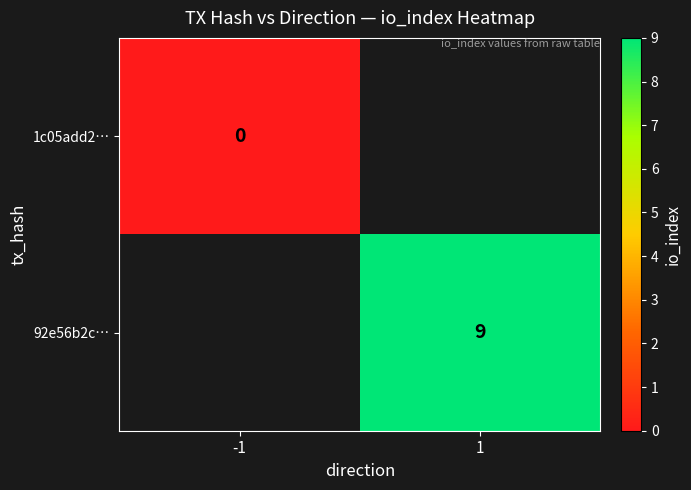

The value of 92e56b2c… at 1 is 4. True or false?

False